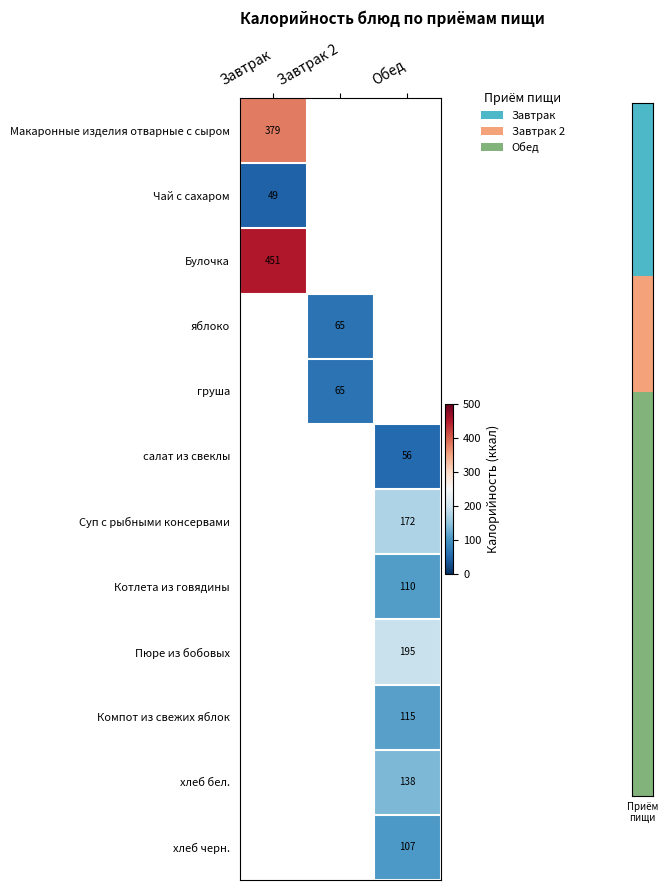

The Макаронные изделия отварные с сыром series shows 379 at Завтрак. True or false?

True